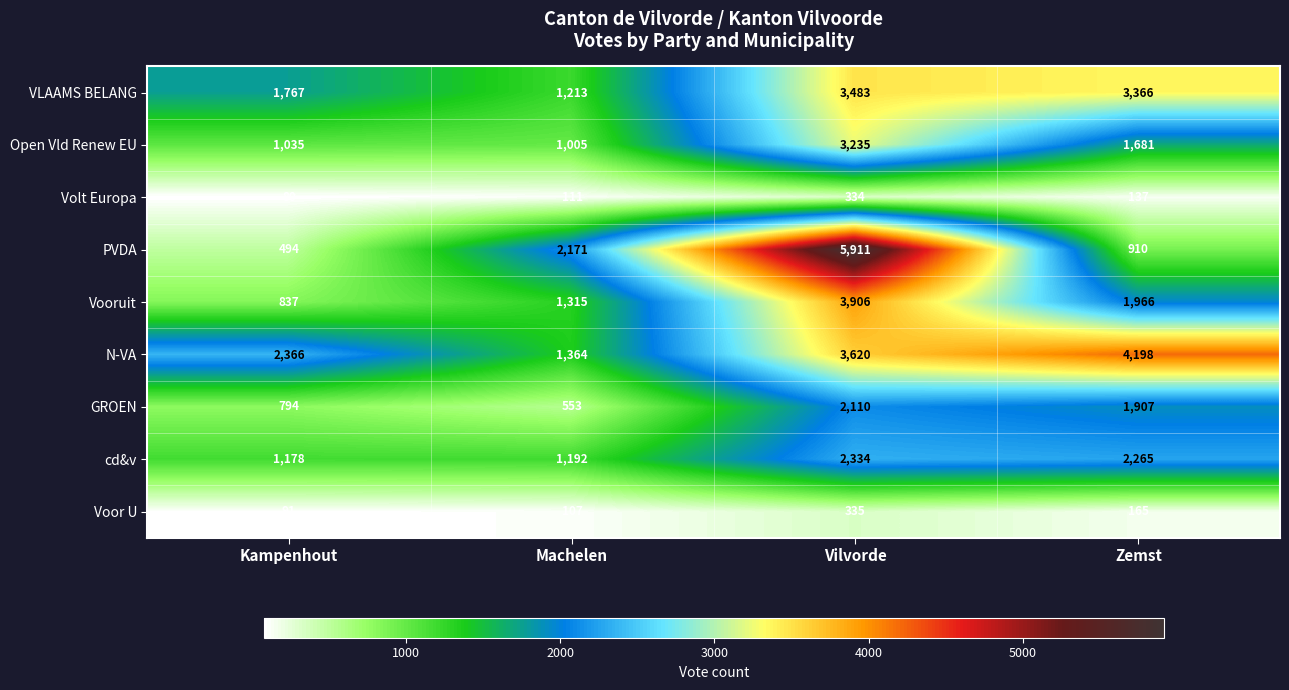

What is the total value across all series at Zemst?

16595